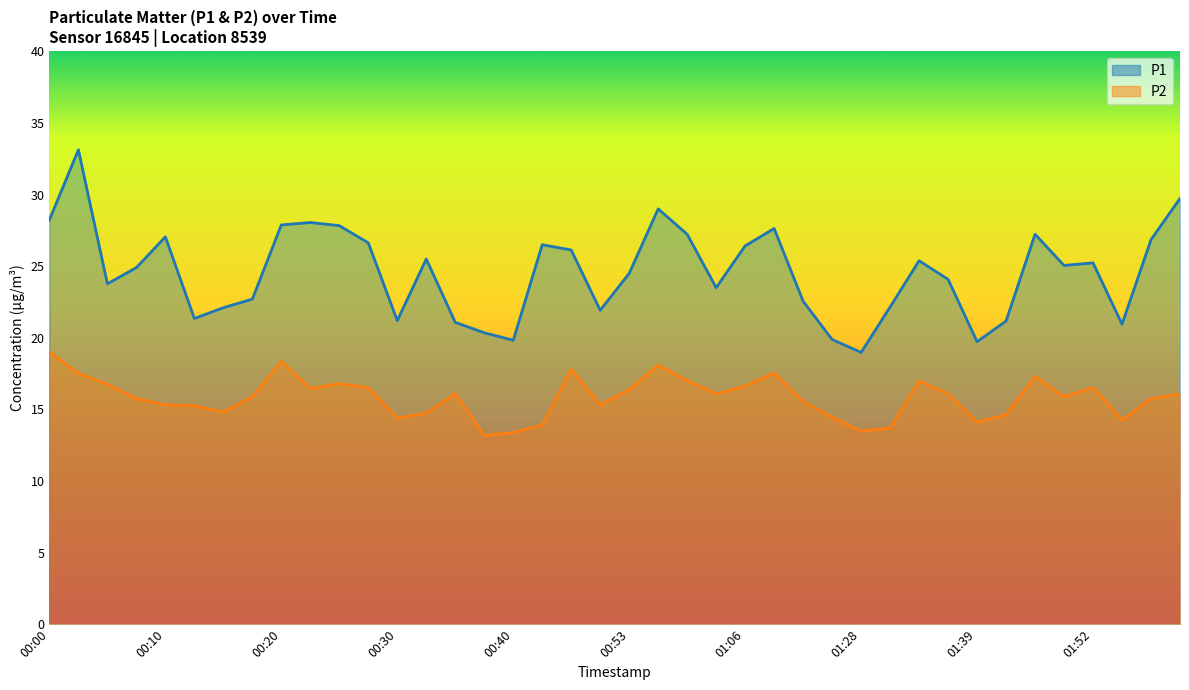

At which category does P1 reach its first local valley?

00:05